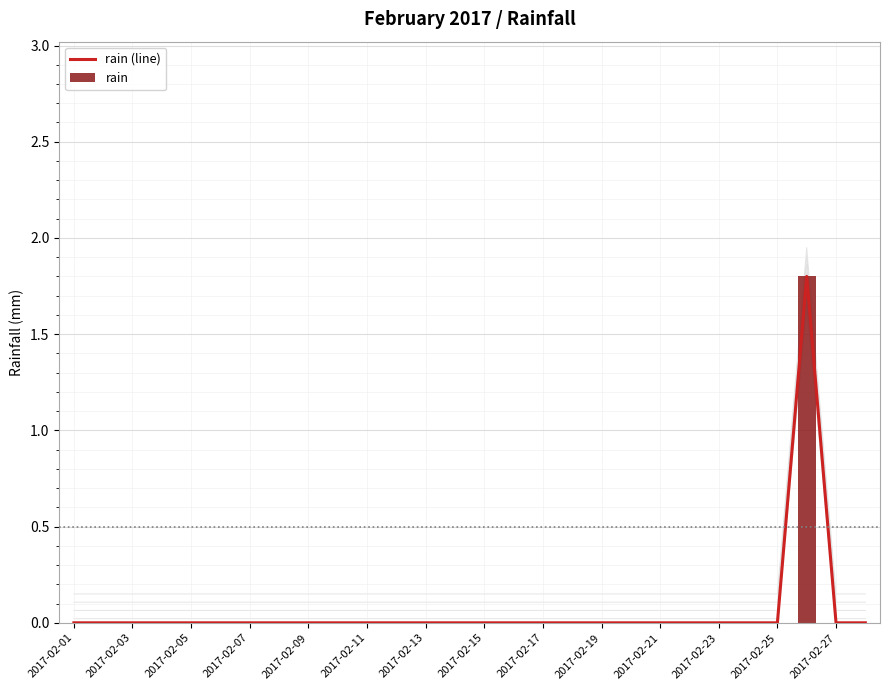

What is the sum of all rain values?

1.8